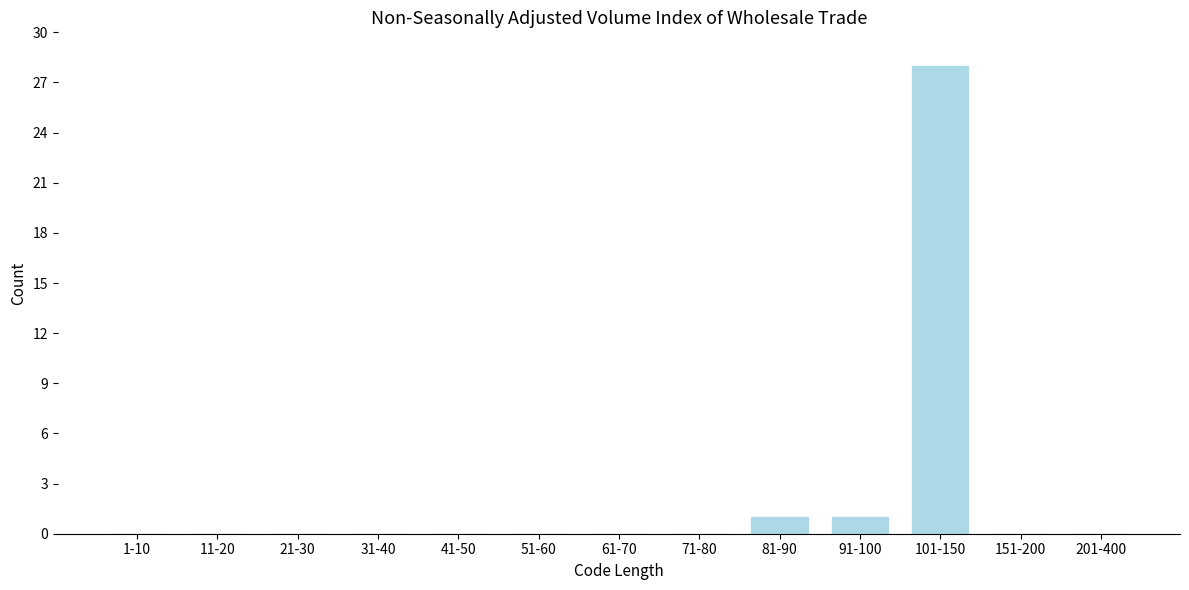

Reading left to right, what are all the values shown in this chart?

1-10=0	11-20=0	21-30=0	31-40=0	41-50=0	51-60=0	61-70=0	71-80=0	81-90=1	91-100=1	101-150=28	151-200=0	201-400=0